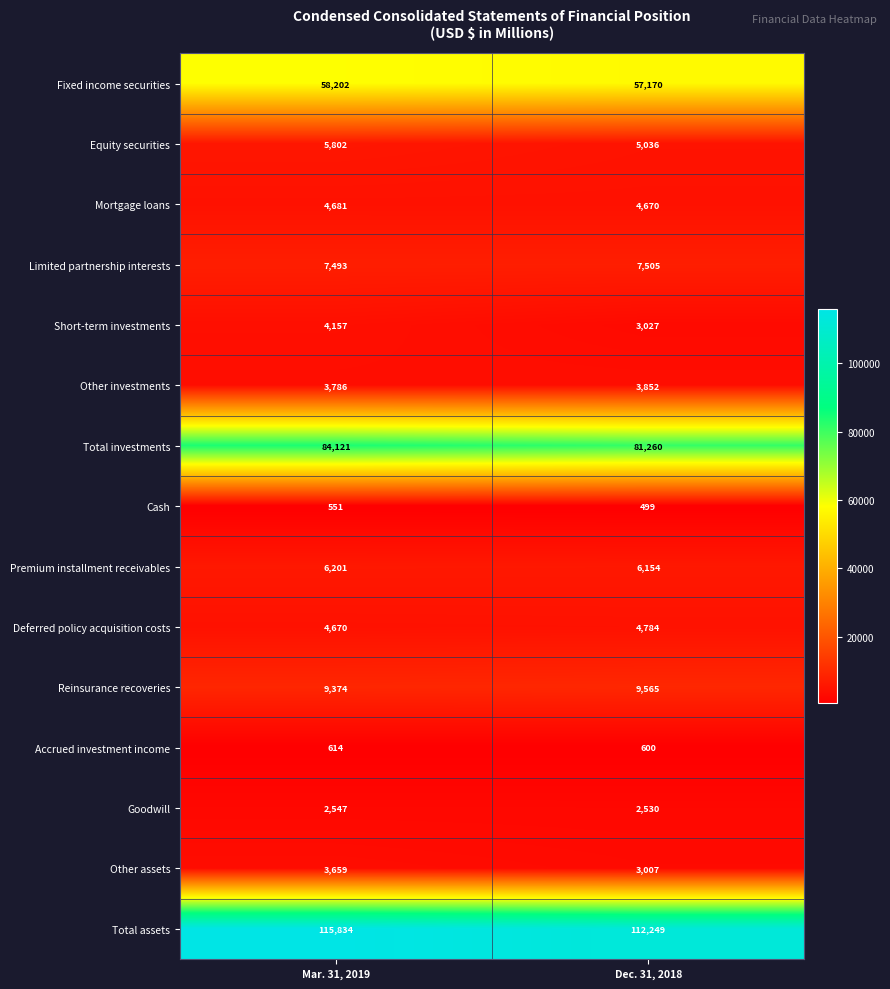

What is the sum of the Goodwill values at Dec. 31, 2018 and Mar. 31, 2019?

5077